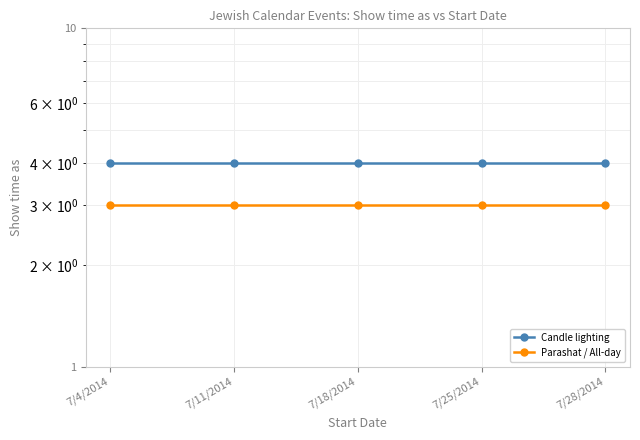

True or false: Candle lighting has more than 2 points higher than both neighbors.

False